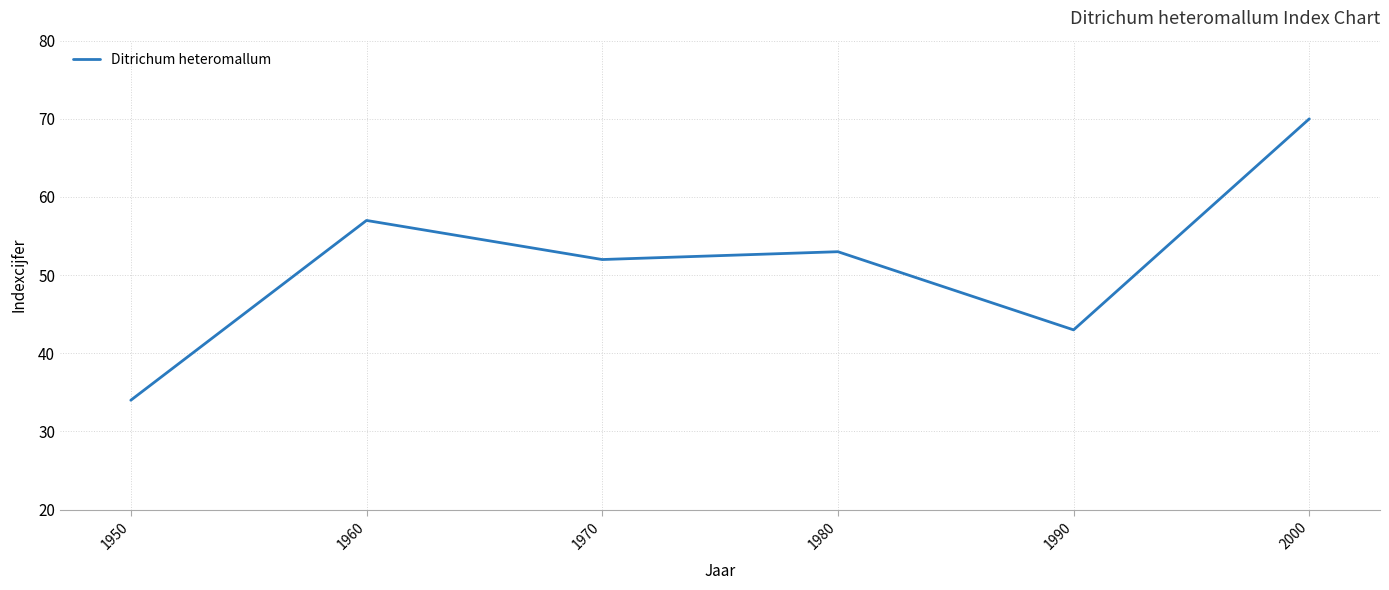

Reading left to right, list all the values displayed in this chart.

1950=34	1960=57	1970=52	1980=53	1990=43	2000=70